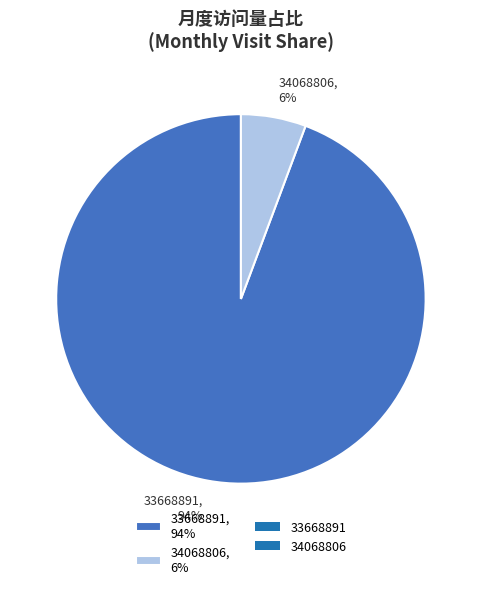

To the nearest percent, what percentage of the pie is 33668891?

94%